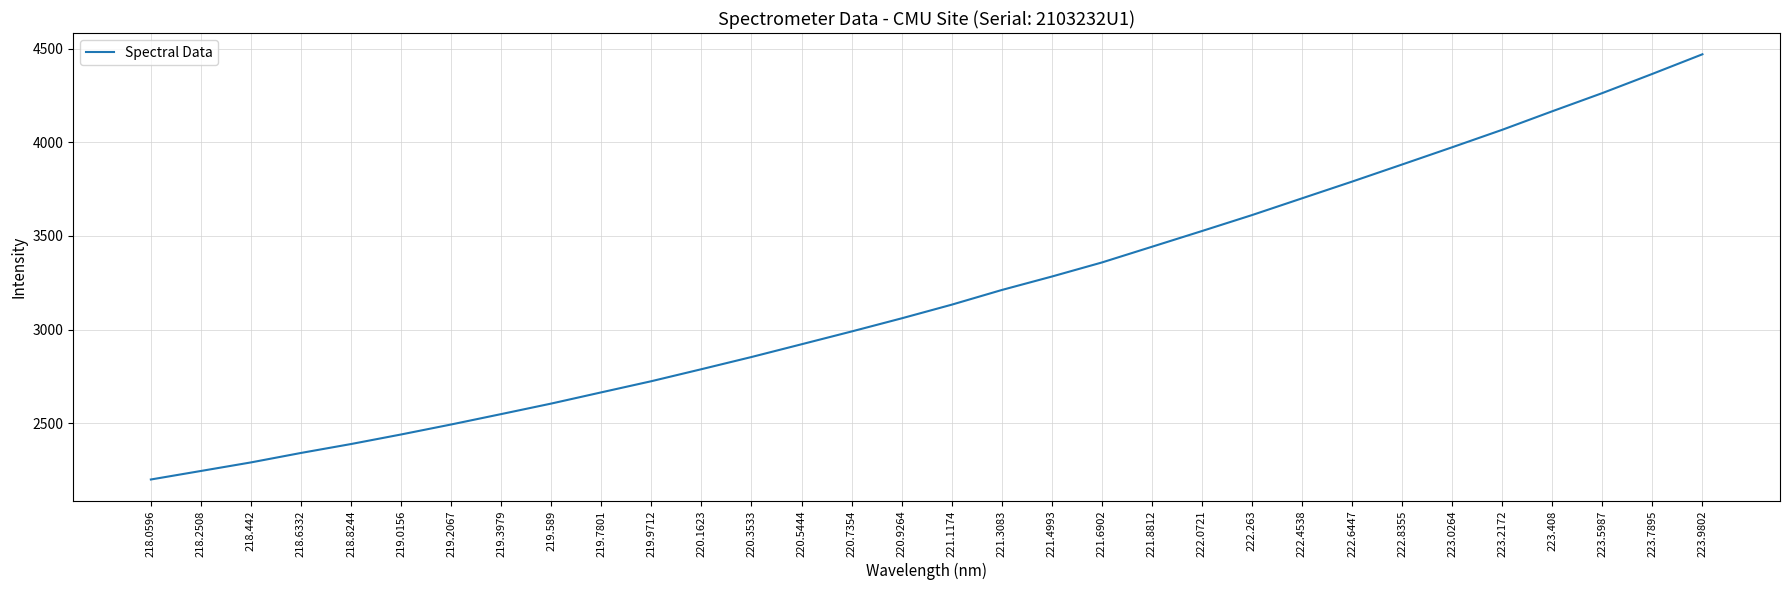

Count the number of data series in this chart.

1